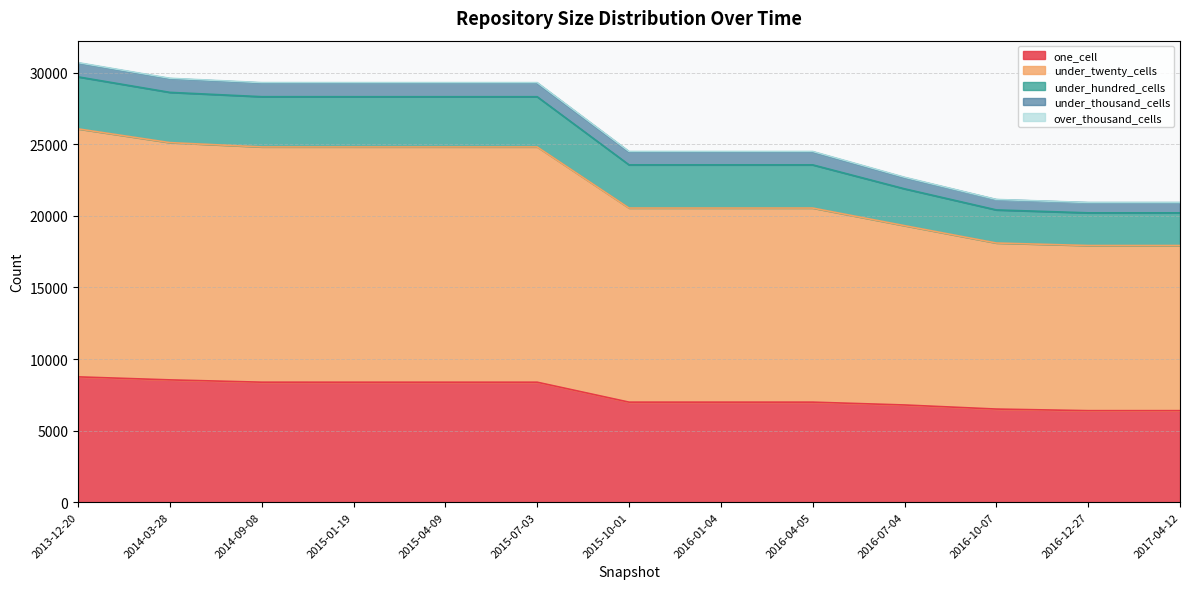

What is the label of the 9th point from the left?

2016-04-05